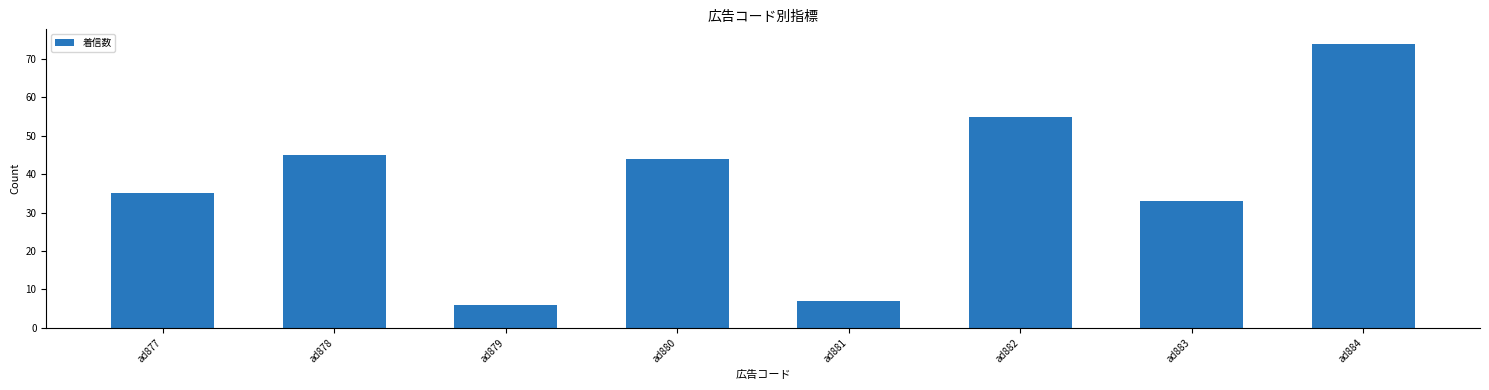

What is the sum of the values at ad881 and ad880?

51